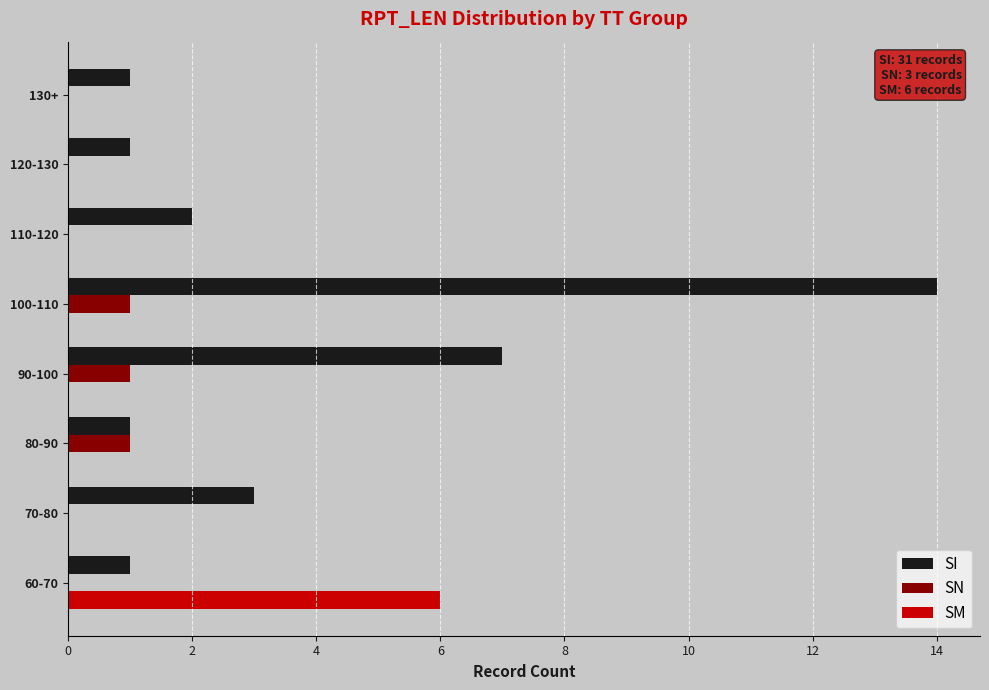

Which series has the largest total across all categories?

SI